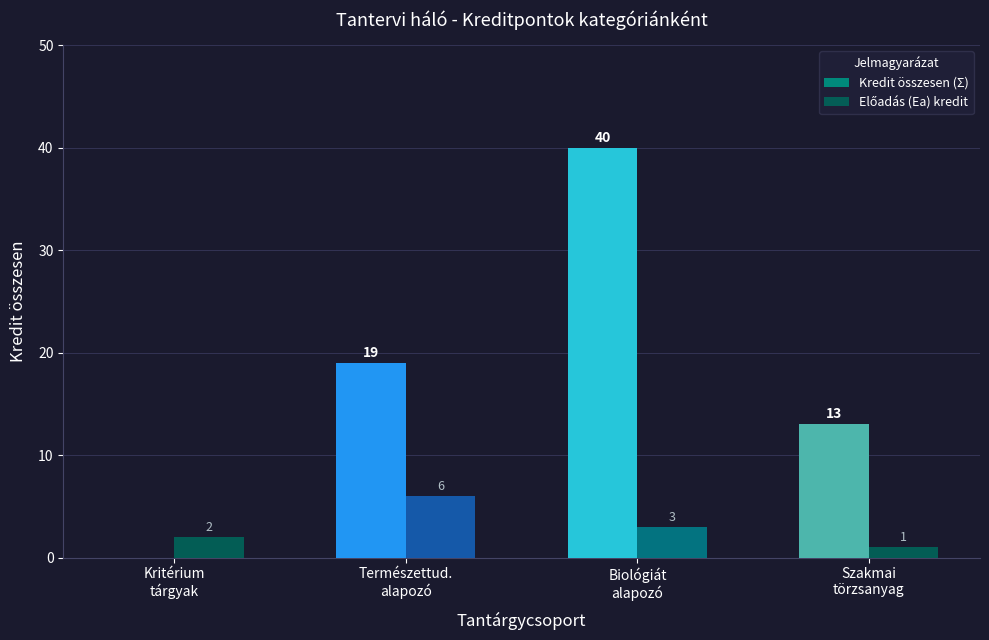

Between Kritérium
tárgyak and Szakmai
törzsanyag, which series saw the biggest shift?

Kredit összesen (Σ)